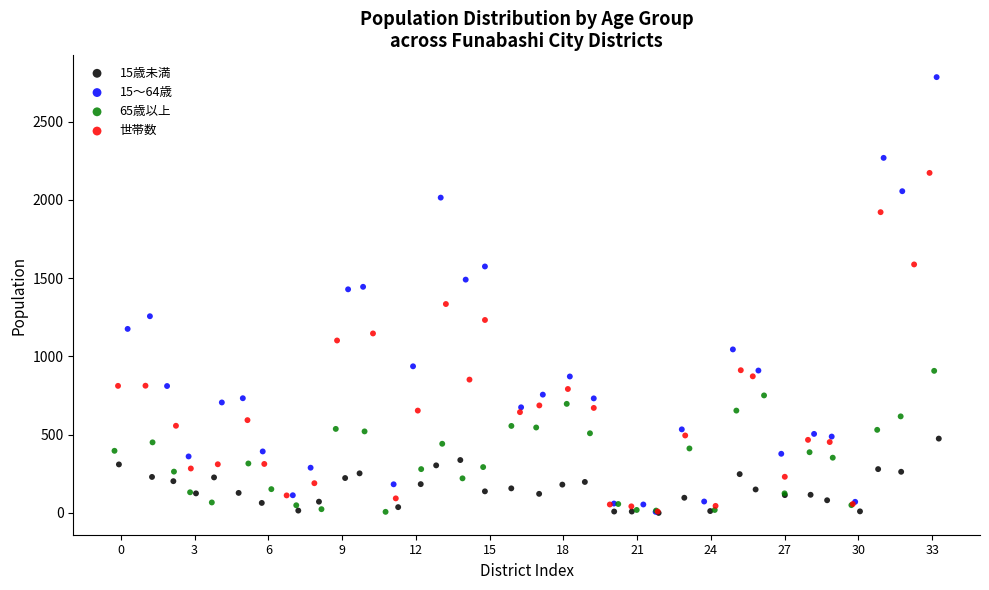

What are all the series names shown in the legend?

15歳未満, 15～64歳, 65歳以上, 世帯数